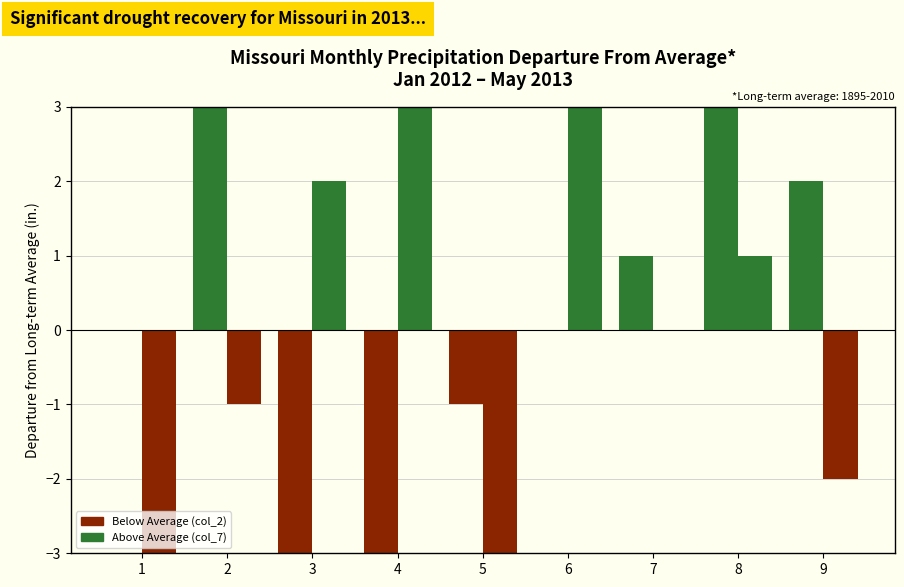

What is the spread (max minus min) of values at 7?

1